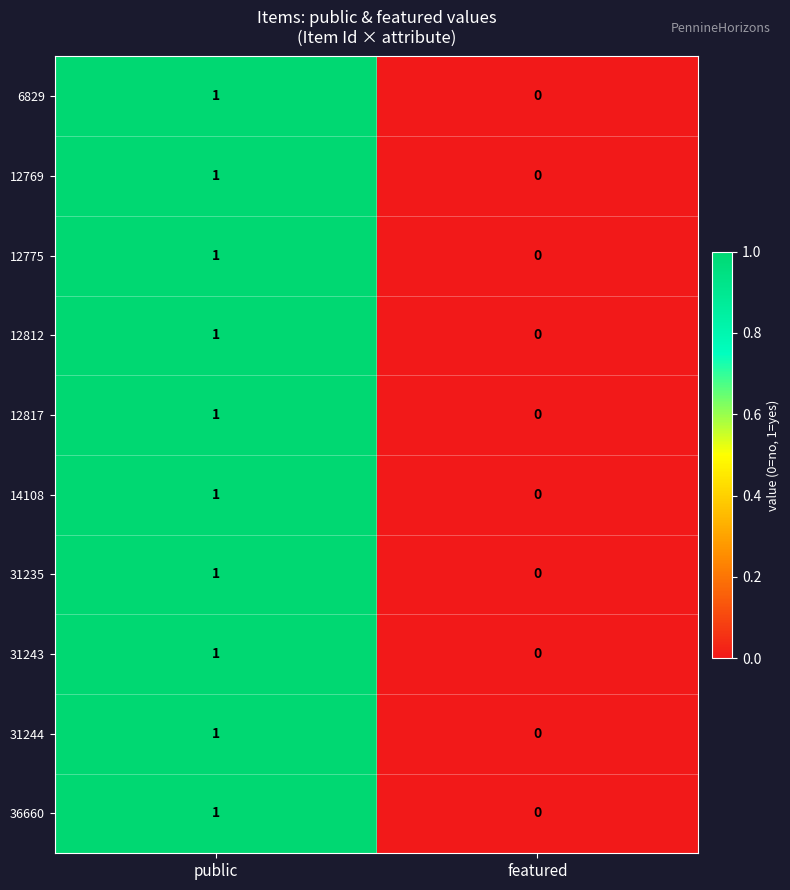

The value of 36660 at featured is 0. True or false?

True